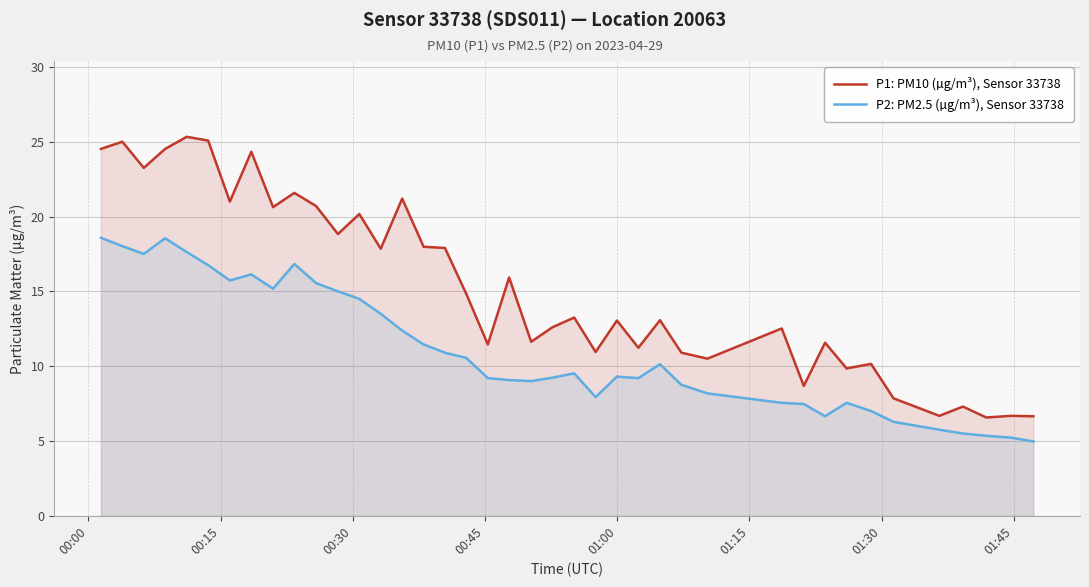

What is the minimum value shown in the chart?

5.0